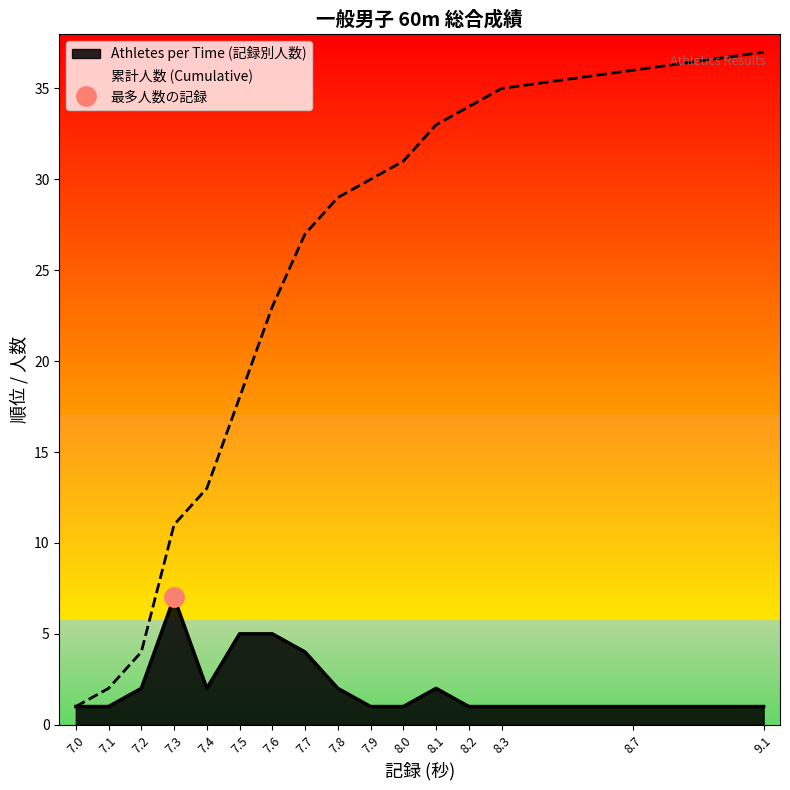

Where is 累計人数 (Cumulative) nearest to the value 19?

7.5